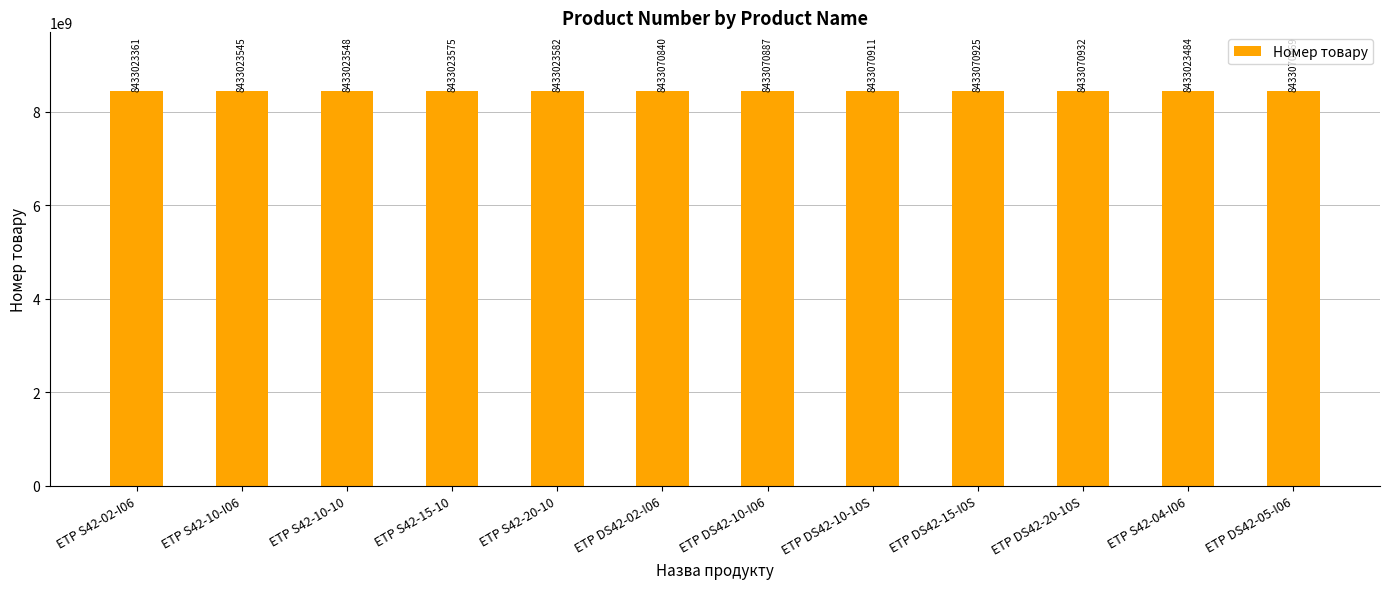

Rank the categories by value from highest to lowest.

ETP DS42-20-10S, ETP DS42-15-I0S, ETP DS42-10-10S, ETP DS42-10-I06, ETP DS42-05-I06, ETP DS42-02-I06, ETP S42-20-10, ETP S42-15-10, ETP S42-10-10, ETP S42-10-I06, ETP S42-04-I06, ETP S42-02-I06